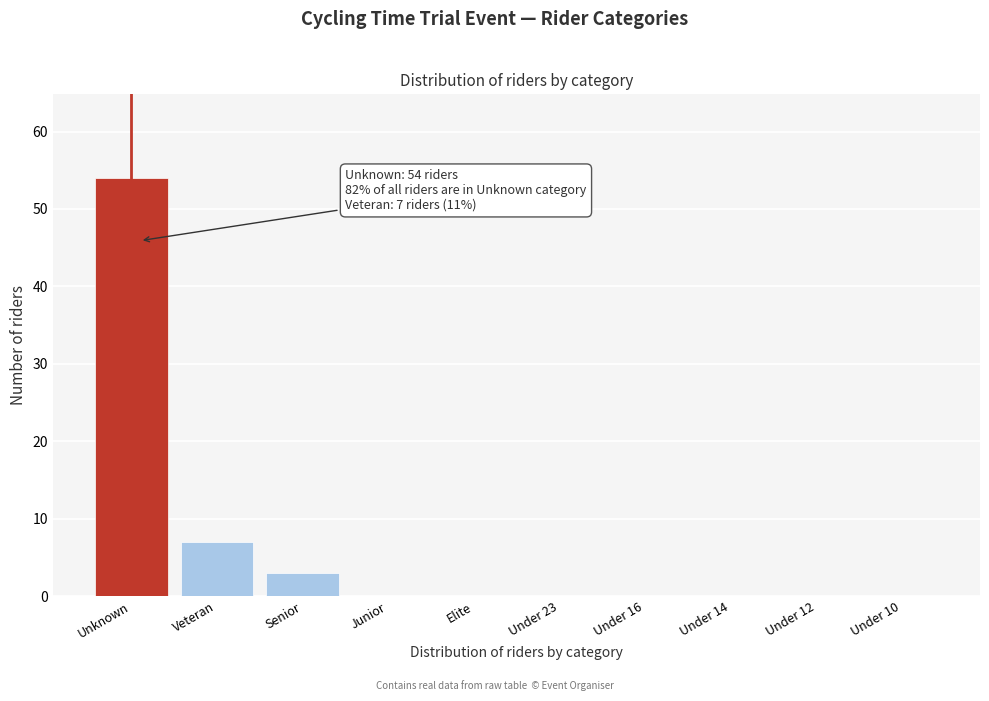

Reading right to left, list all the values displayed in this chart.

Under 10=0	Under 12=0	Under 14=0	Under 16=0	Under 23=0	Elite=0	Junior=0	Senior=3	Veteran=7	Unknown=54